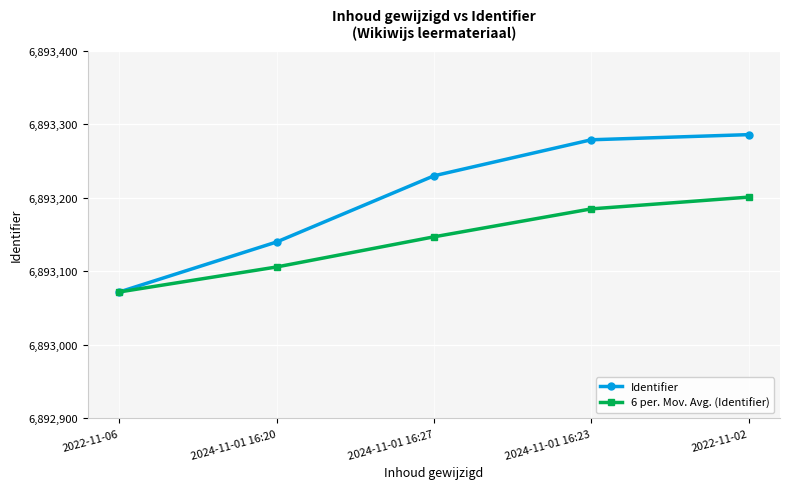

What value does the 6 per. Mov. Avg. (Identifier) series have at 2024-11-01 16:23?

6893185